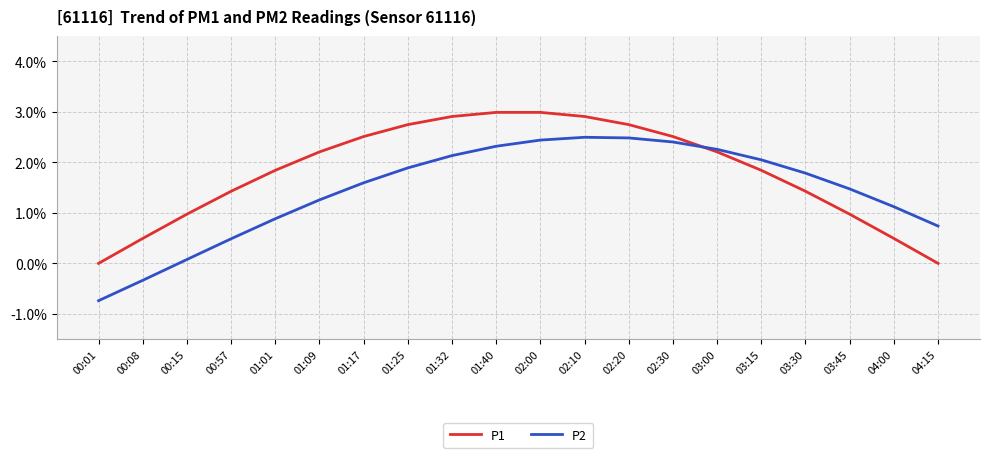

Rank the series at 03:00 from lowest to highest value.

P1, P2